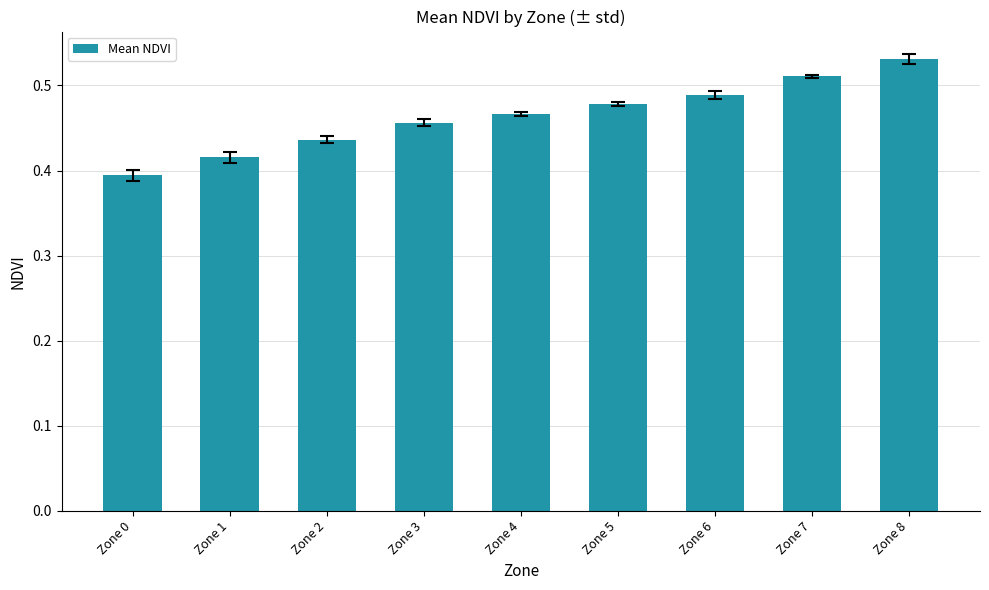

Which has a higher value, Zone 0 or Zone 5?

Zone 5